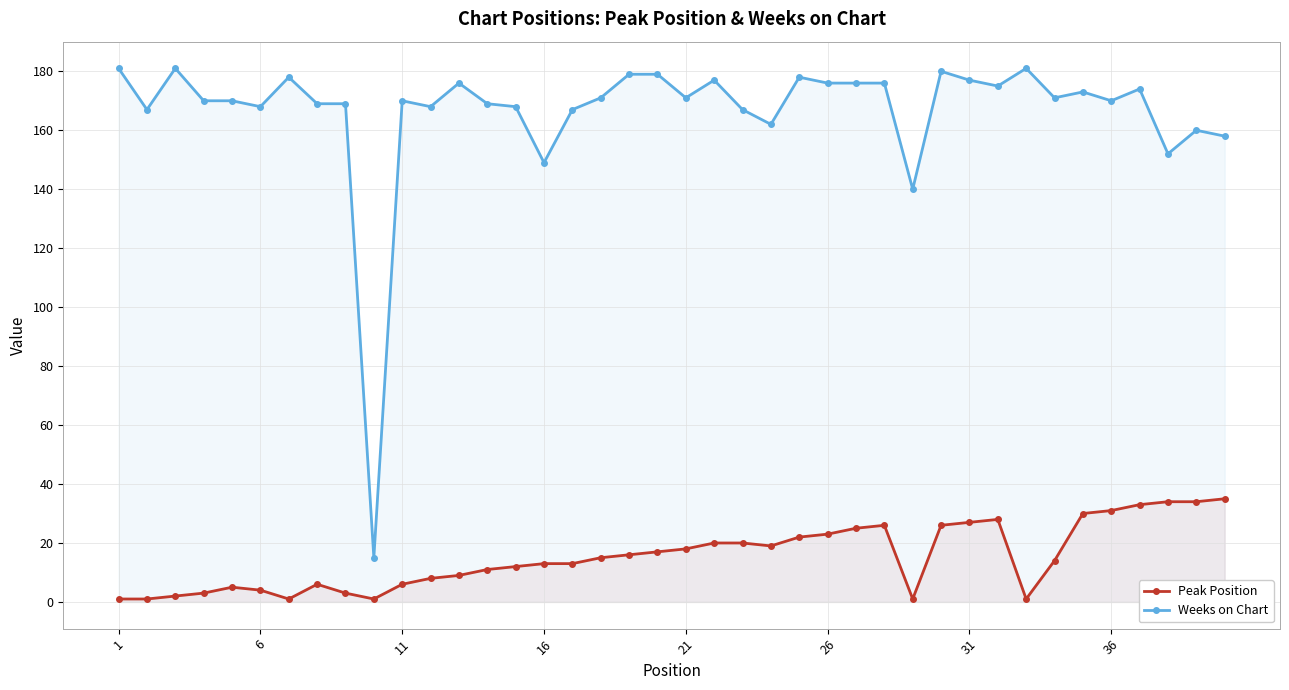

True or false: Weeks on Chart and Peak Position intersect in this chart.

False